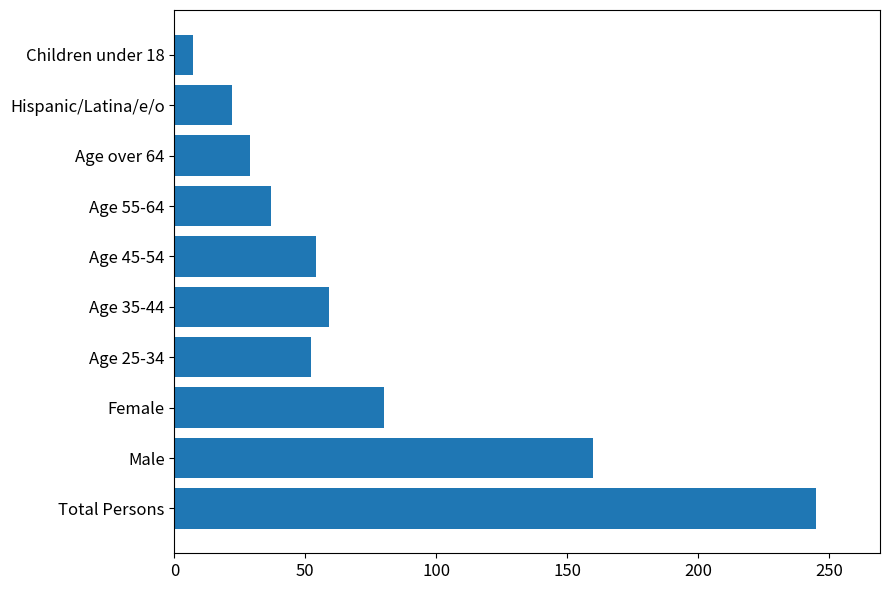

What is the change in value from Total Persons to Age over 64?

-216